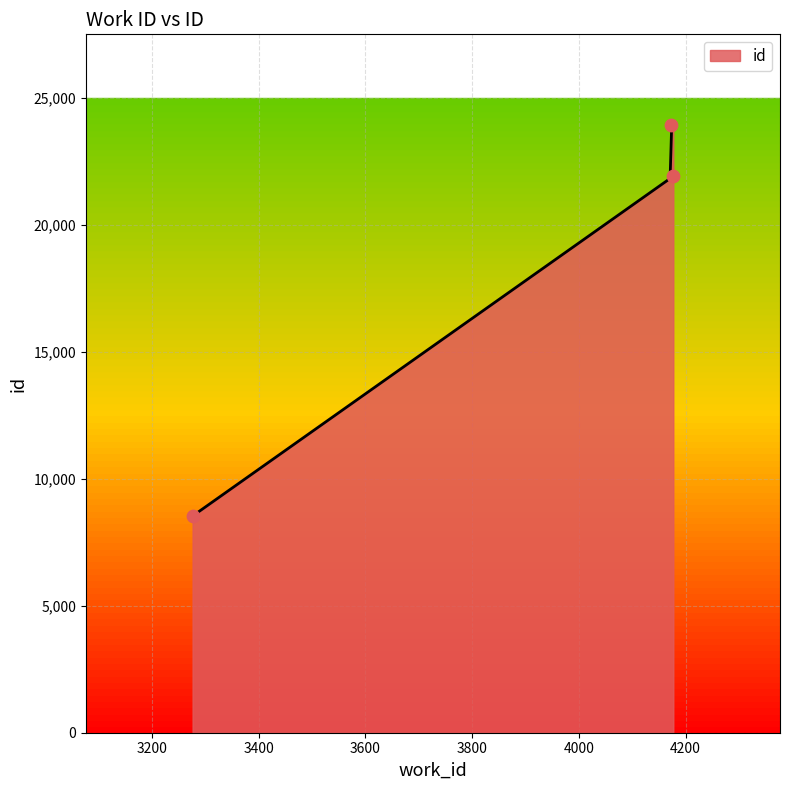

What is the ratio of the value at 4177 to the value at 4173?

0.9